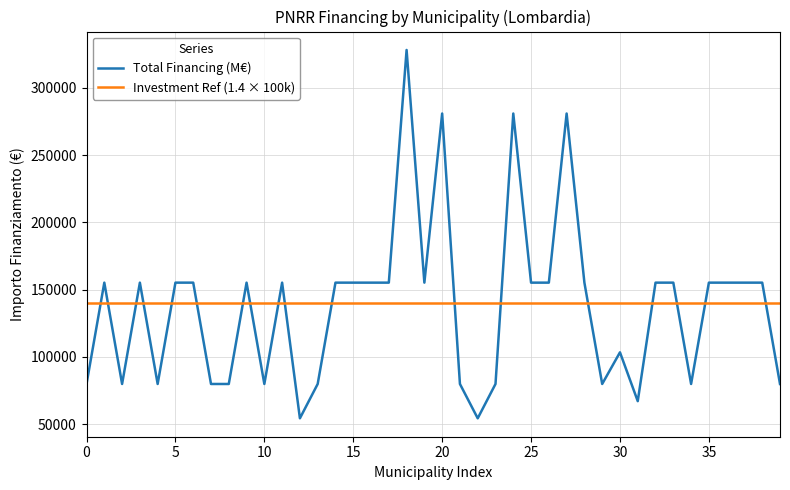

Which series has the widest spread of values?

Total Financing (M€)